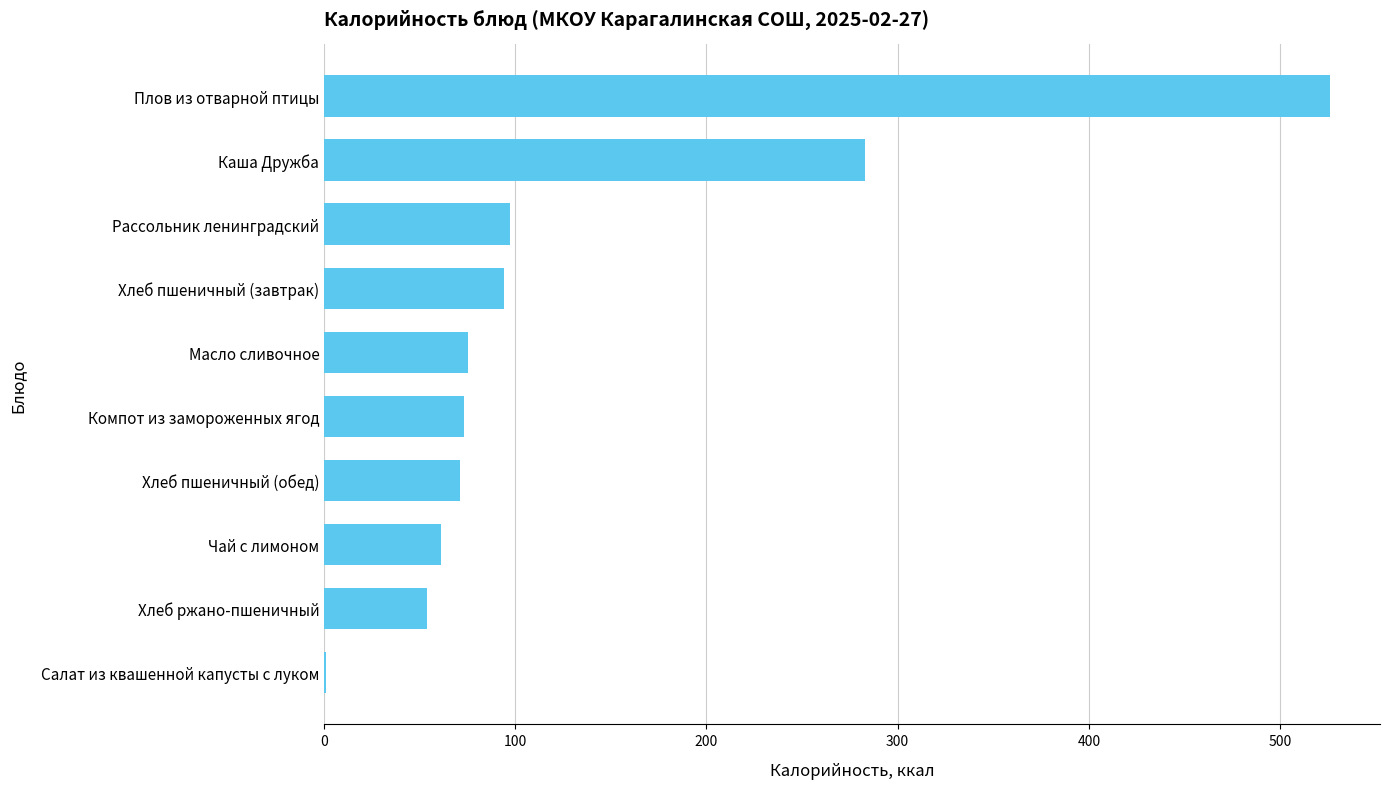

Count the number of data series in this chart.

1